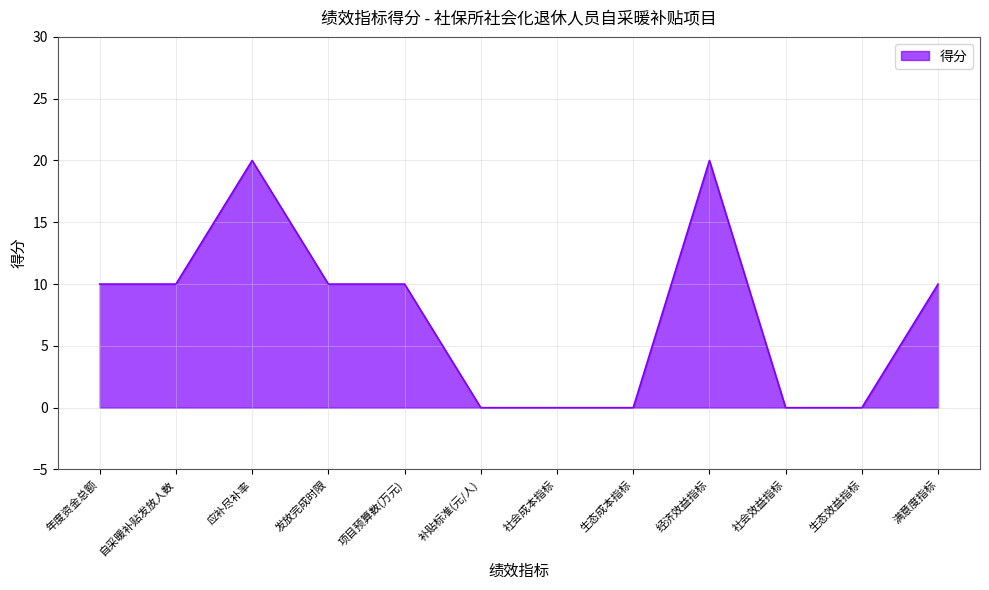

Between 生态成本指标 and 经济效益指标, which is larger?

经济效益指标